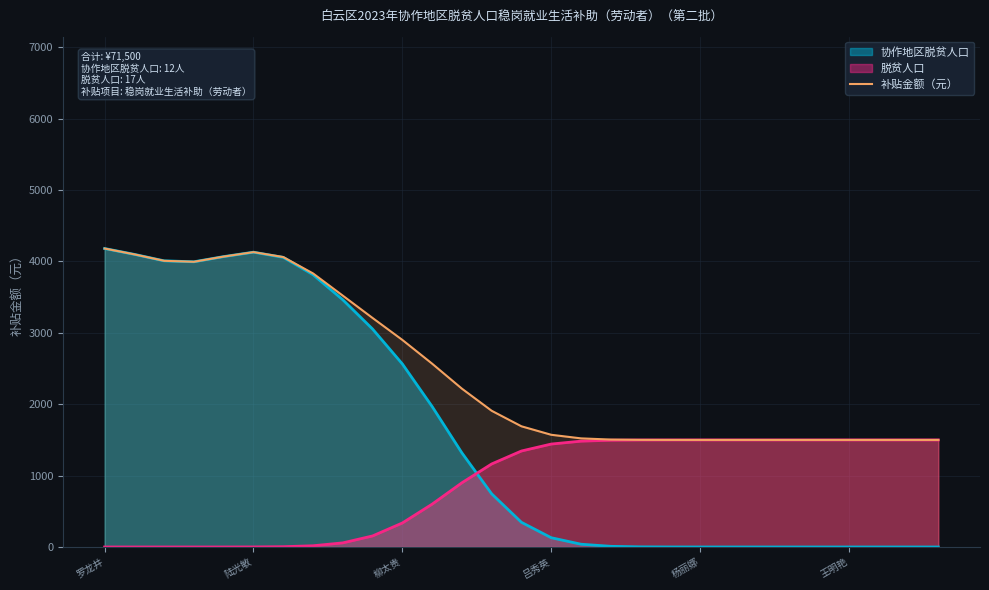

Reading left to right, list all the values displayed in this chart.

4181.9	4099.9	4009.5	3996.0	4068.8	4131.3	4062.1	3833.0	3521.6	3208.7	2901.2	2568.4	2218.3	1908.3	1690.9	1572.1	1521.8	1505.2	1501.0	1500.1	1500.0	1500.0	1500.0	1500.0	1500.0	1500.0	1500.0	1500.0	1500.0